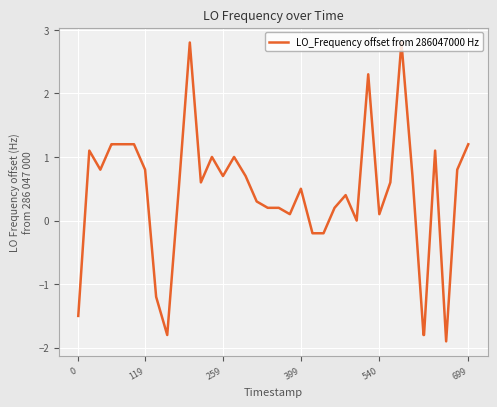

Reading left to right, transcribe all the data shown in this chart.

-1.5	1.1	0.8	1.2	1.2	1.2	1.2	0.8	-1.2	-1.8	0.5	2.8	0.6	1.0	0.7	1.0	0.7	0.3	0.2	0.2	0.1	0.5	-0.2	-0.2	0.2	0.4	0.0	2.3	0.1	0.6	2.8	0.7	-1.8	-1.8	1.1	-1.9	0.8	1.2